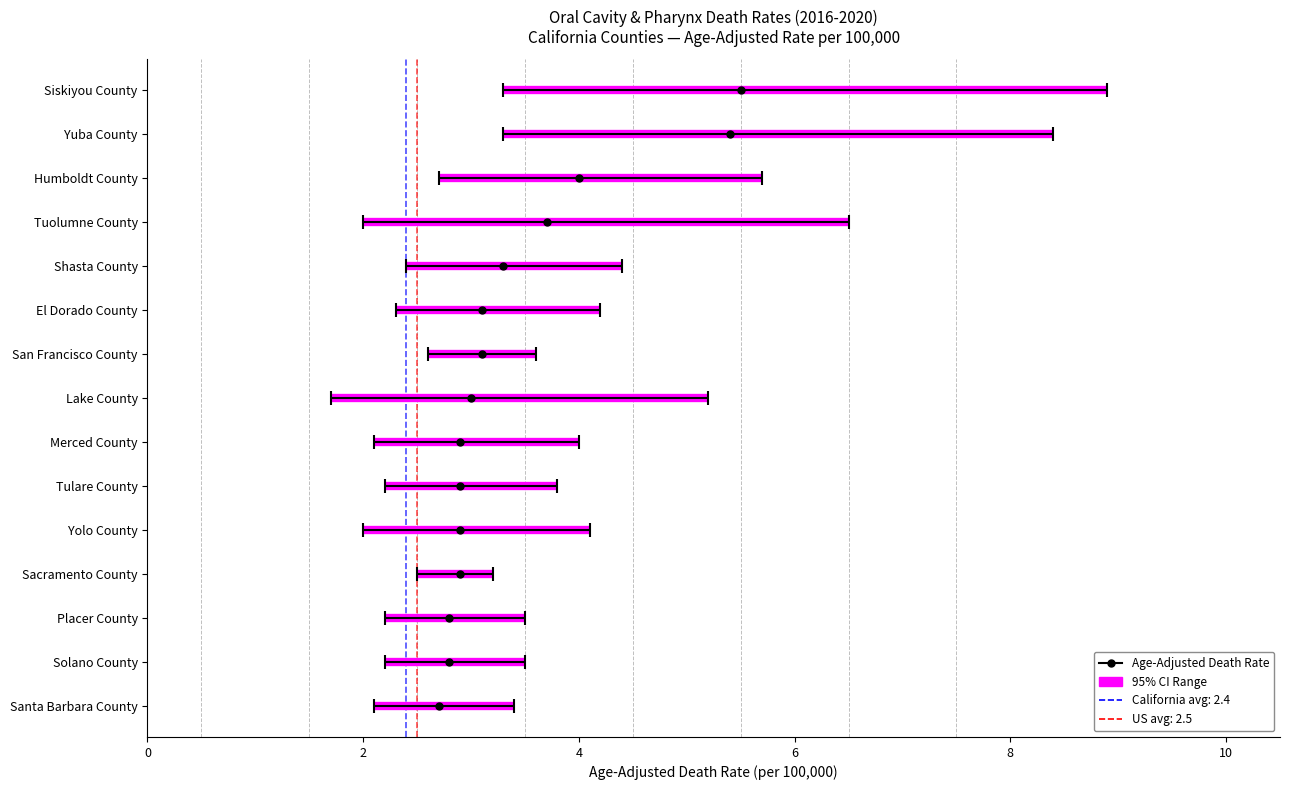

What is the value of the Lower CI point at the 2nd from the left?

3.3